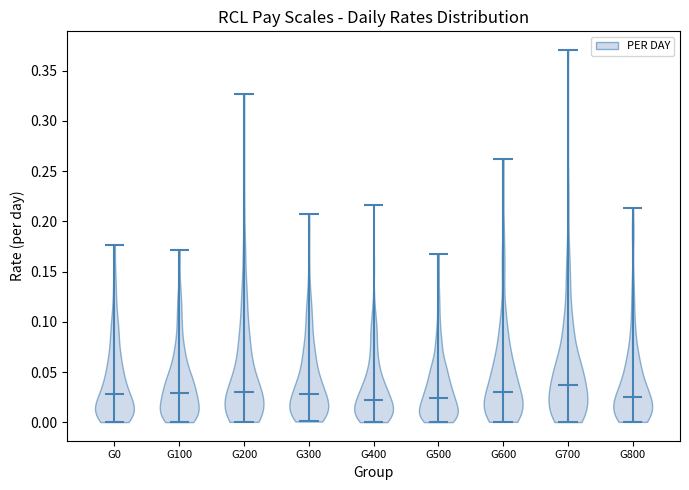

Reading left to right, read every violin against the y-axis: where its median line is, and the lowest and highest points it reaches. The values are not printed on the chart, so give them approximately, as read against the axis.

G0: median line 0.030, lowest point 0.000, highest point 0.175
G100: median line 0.030, lowest point 0.000, highest point 0.170
G200: median line 0.030, lowest point 0.000, highest point 0.325
G300: median line 0.030, lowest point 0.000, highest point 0.205
G400: median line 0.020, lowest point 0.000, highest point 0.215
G500: median line 0.025, lowest point 0.000, highest point 0.170
G600: median line 0.030, lowest point 0.000, highest point 0.260
G700: median line 0.035, lowest point 0.000, highest point 0.370
G800: median line 0.025, lowest point 0.000, highest point 0.215